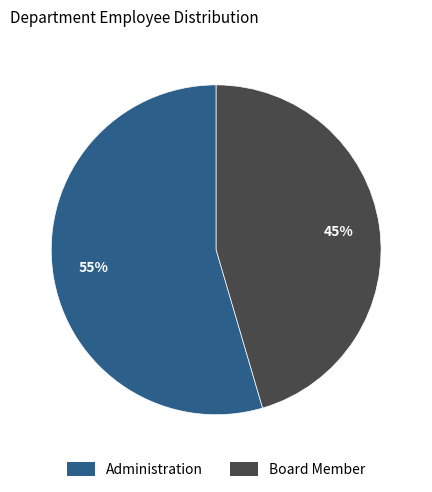

Which slice represents more than half of the pie?

Administration